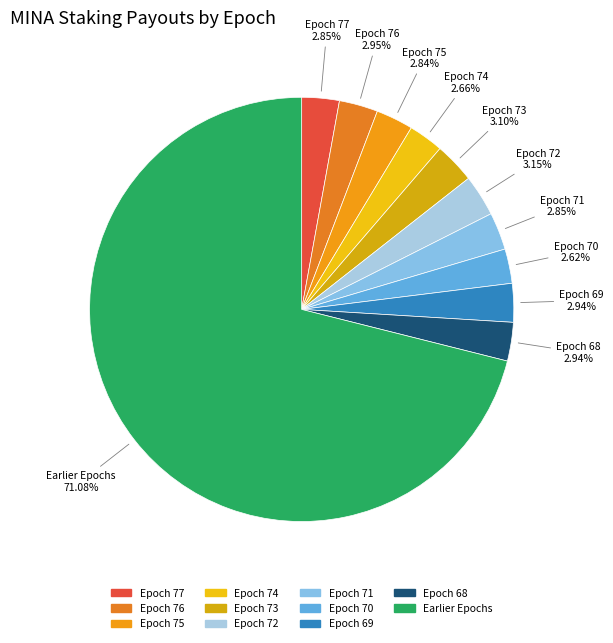

To the nearest percent, what is the difference between the largest and smallest slice percentages?

68%